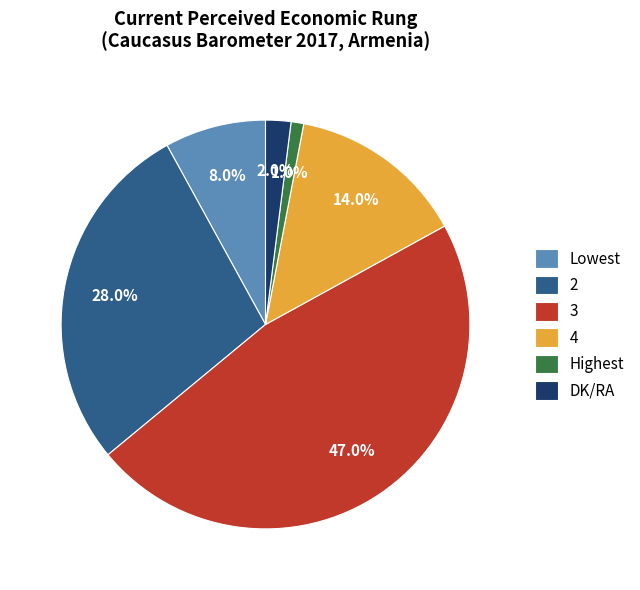

What percentage do 3 and 4 together represent?

61.0%